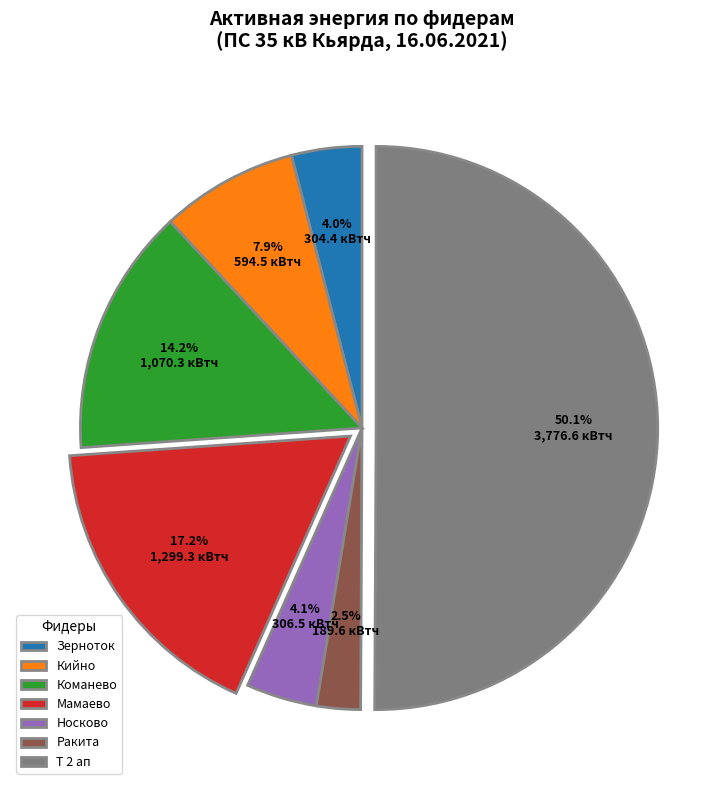

Count the number of slices in the pie.

7